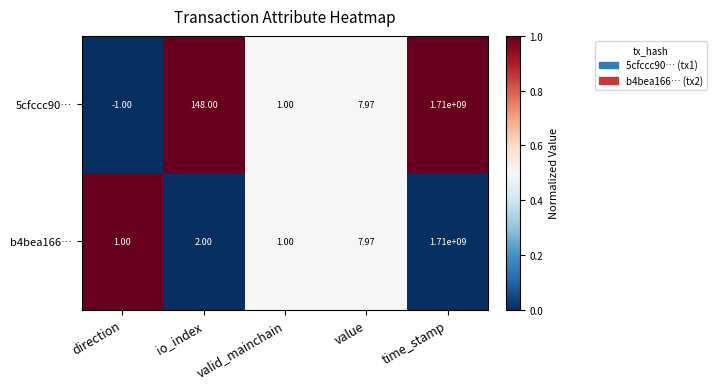

List the labels in order of 5cfccc90… value, smallest first.

direction, valid_mainchain, value, io_index, time_stamp